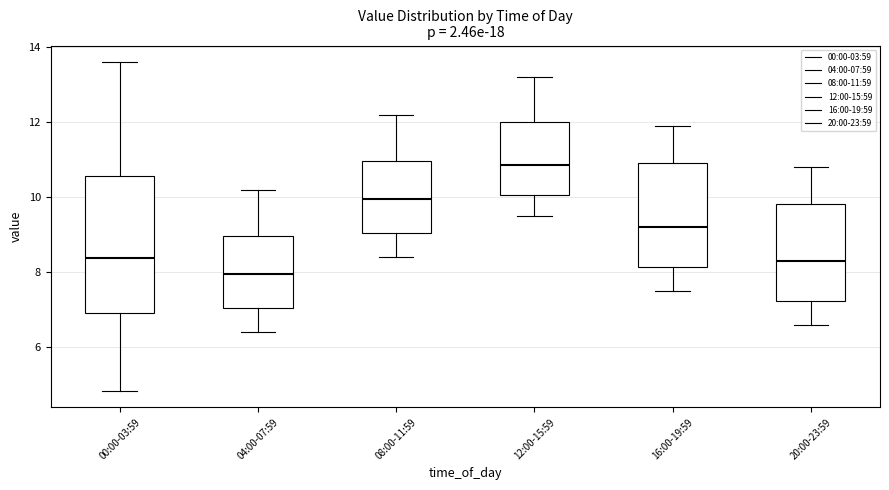

Where is the lower edge of the box for 08:00-11:59 on the y-axis? The values are not printed on the chart, so give them approximately, as read against the axis.

9.0